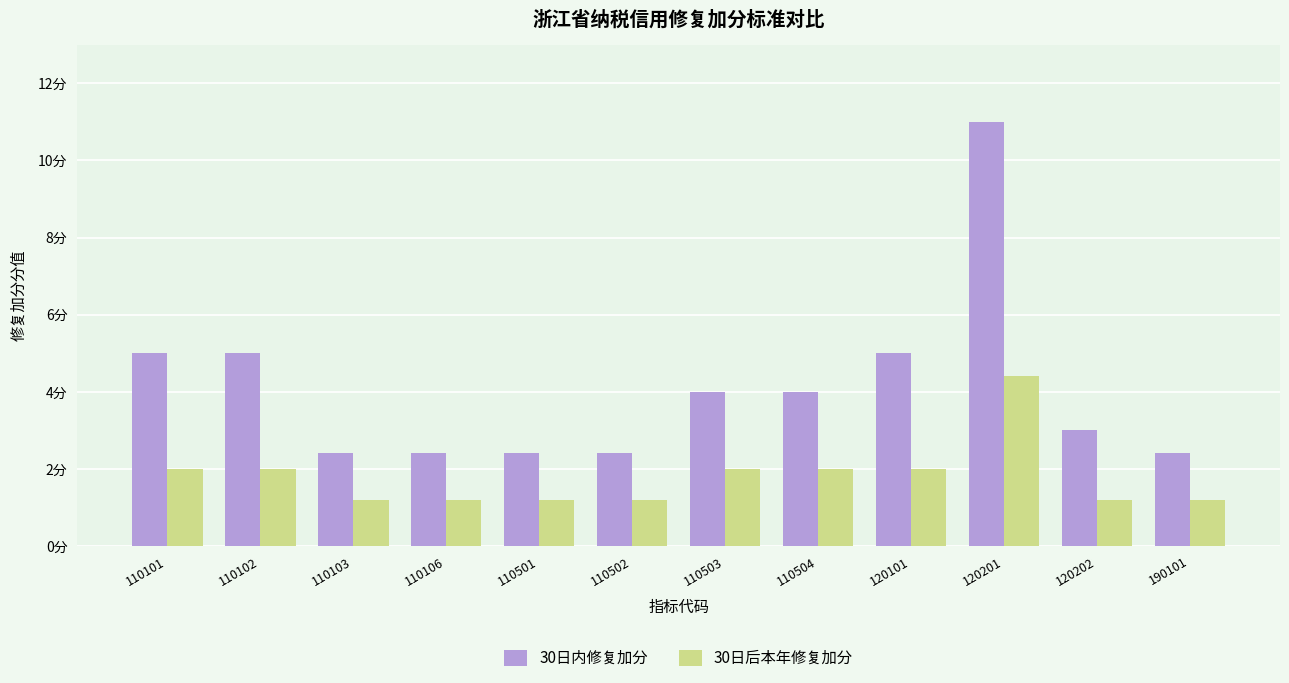

True or false: 30日内修复加分 has a value of 2.4 at 110501.

True